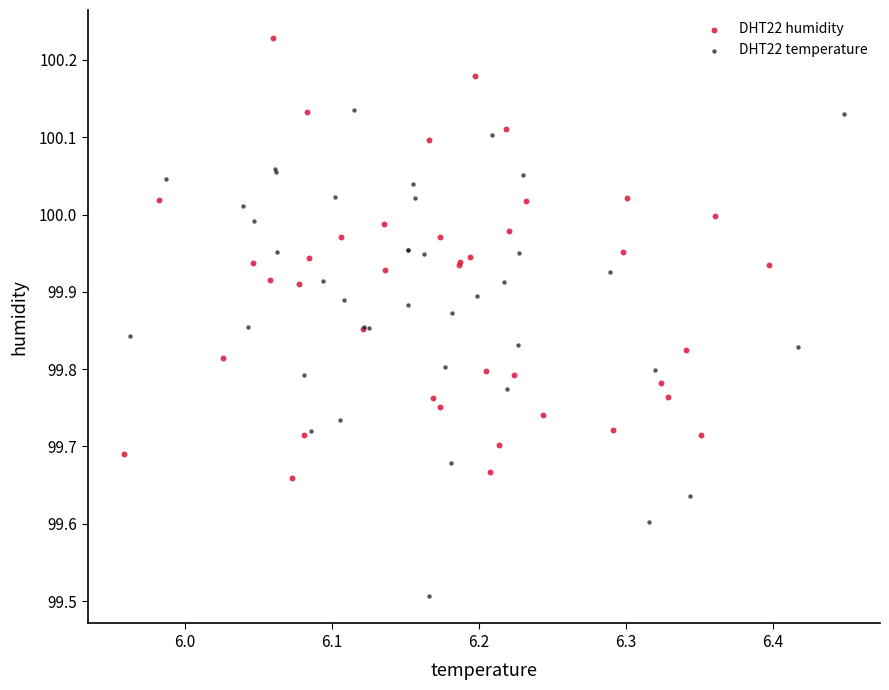

What are all the series names shown in the legend?

DHT22 humidity, DHT22 temperature